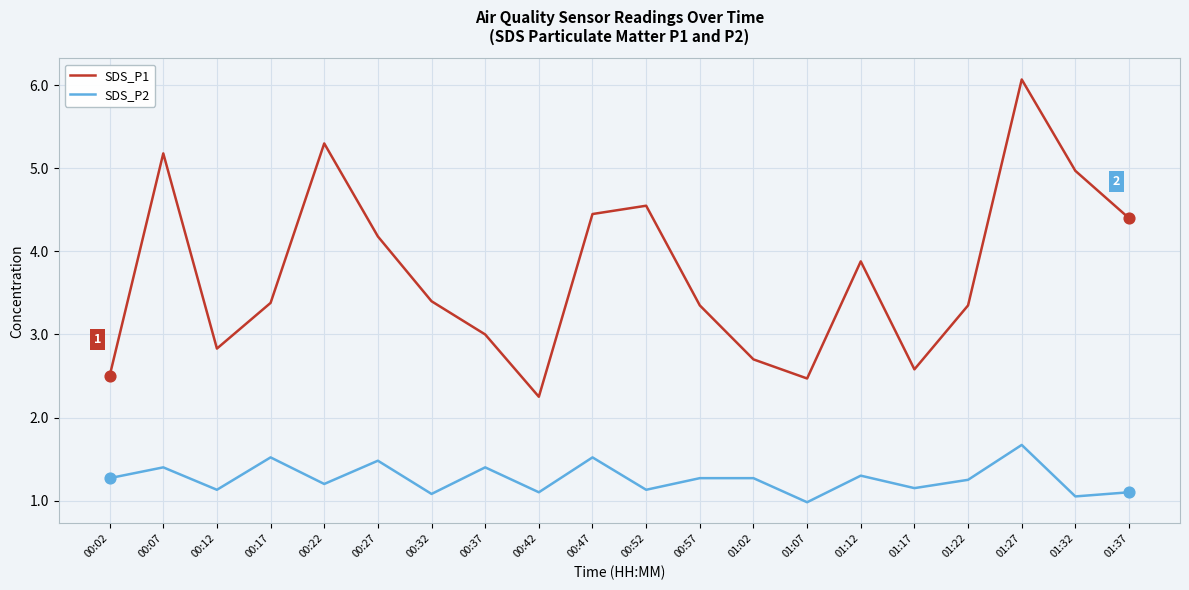

Between 01:22 and 01:32, which series saw the biggest shift?

SDS_P1